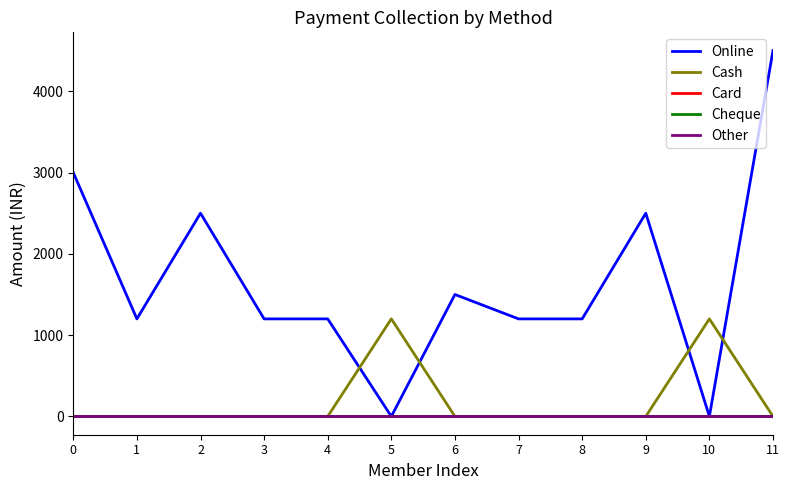

Between 0 and 5, which series saw the biggest shift?

Online